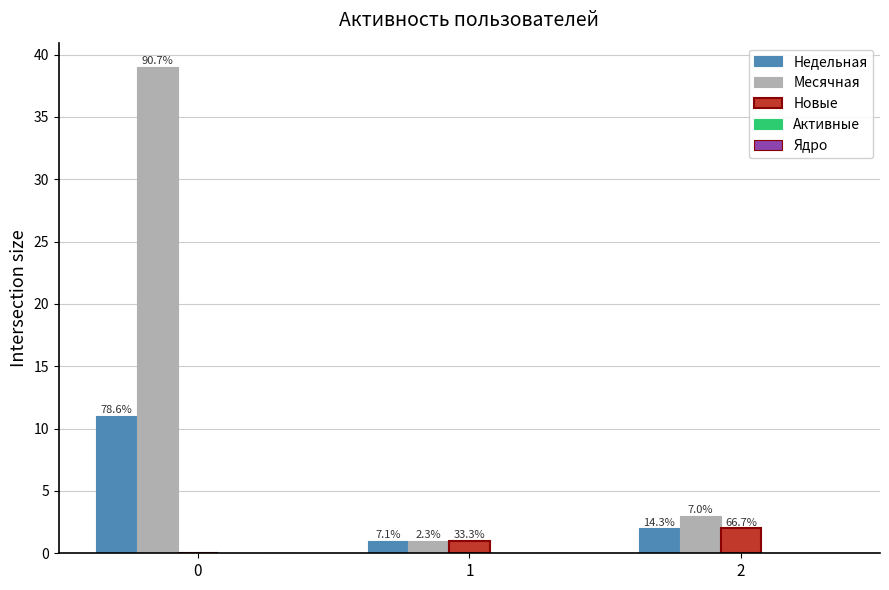

Which series has the largest total across all categories?

Месячная